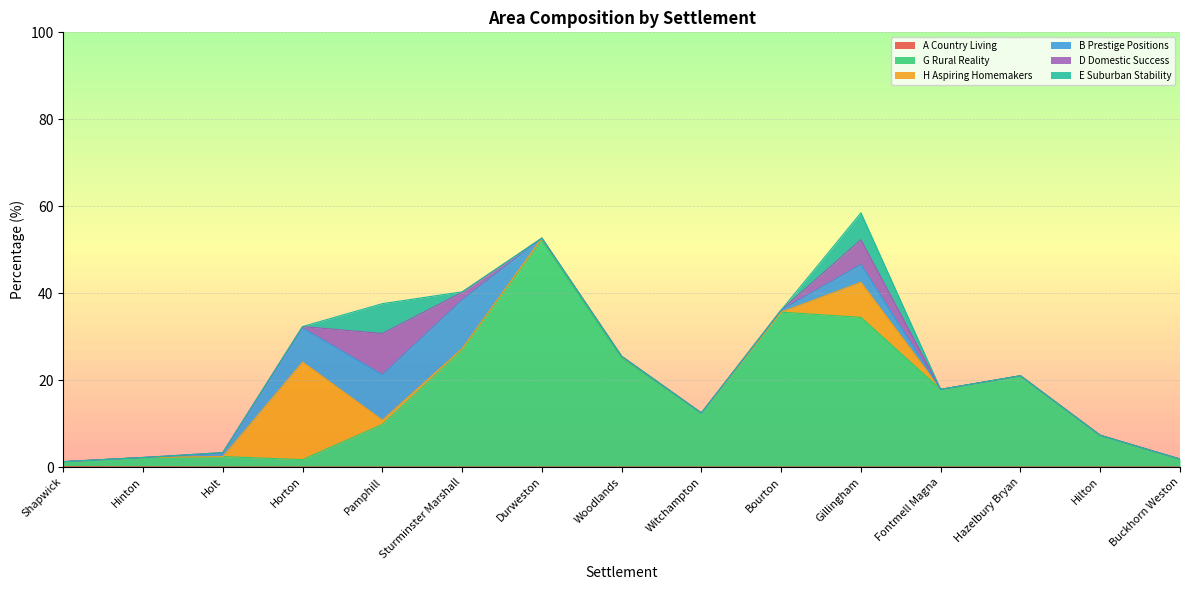

How many interior local peaks does the H Aspiring Homemakers series have?

3